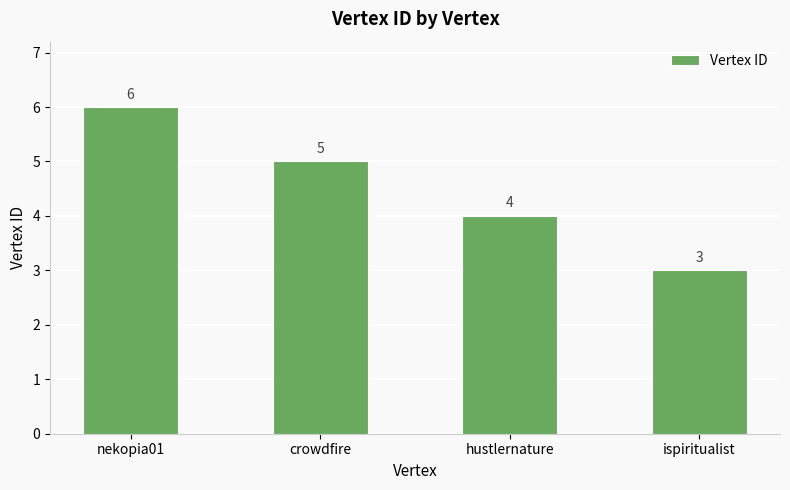

What is the difference between the second highest and second lowest values?

1